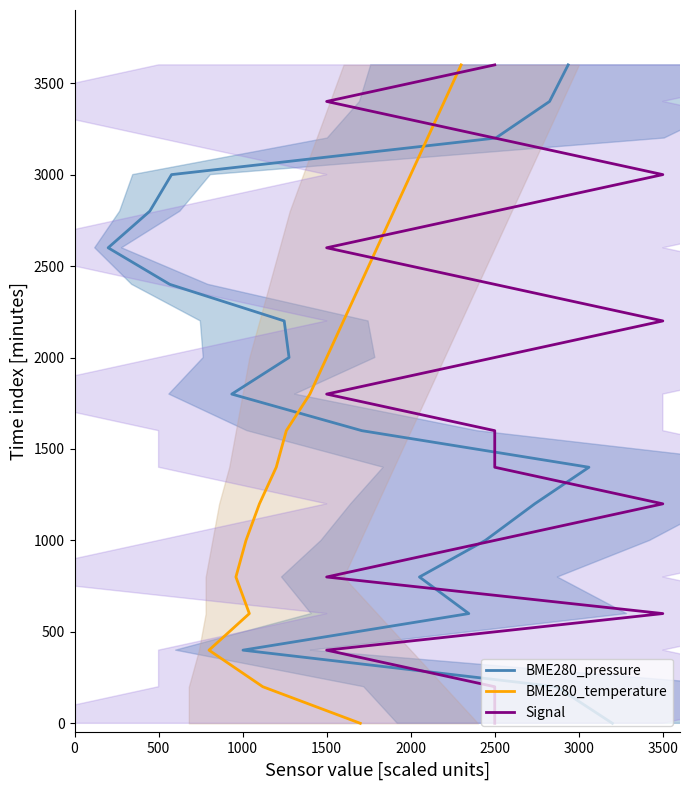

What is the sum of all BME280_pressure values?

34200